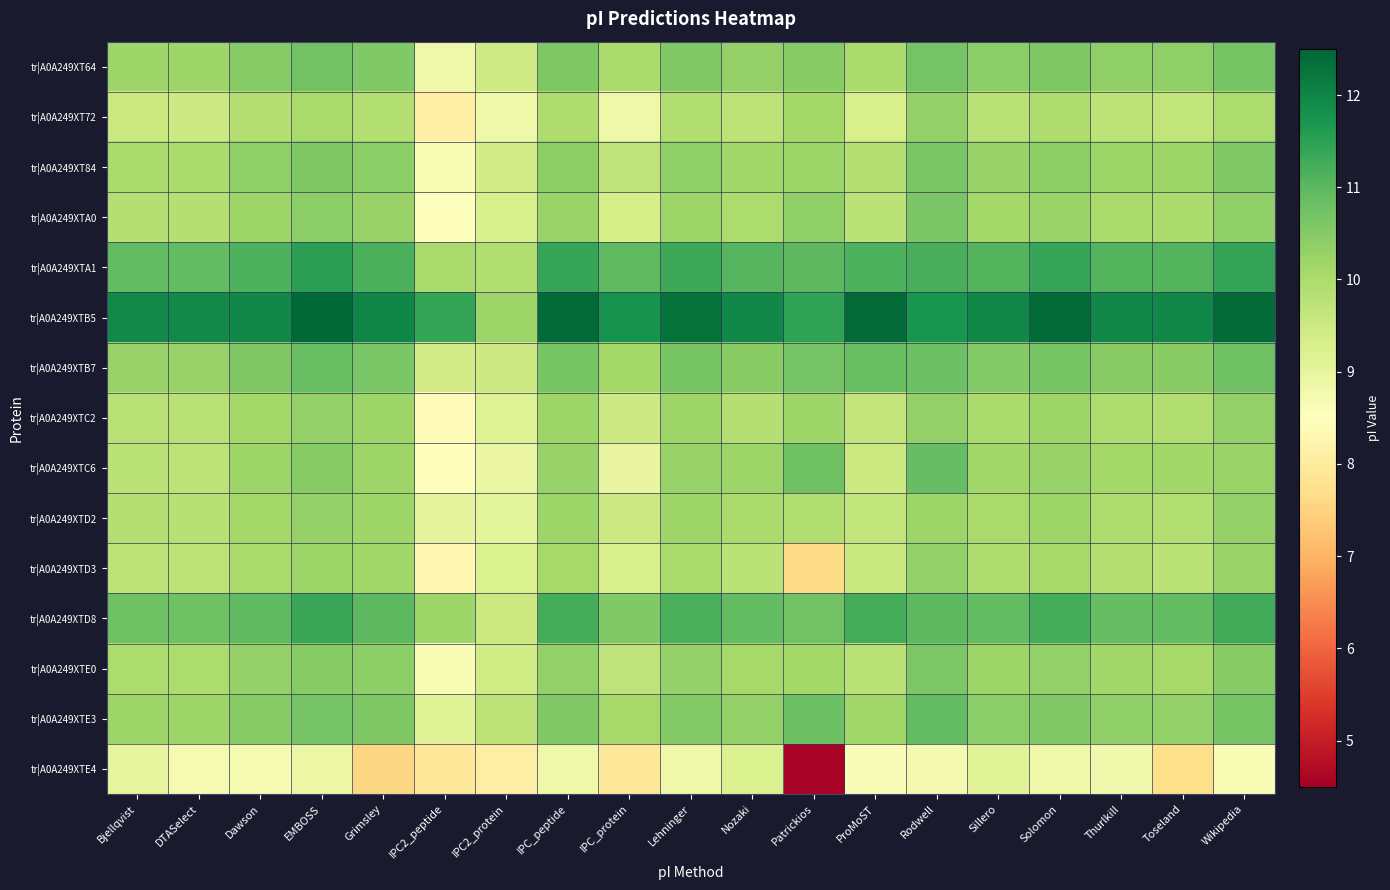

At Grimsley, list the series in order from largest to smallest.

tr|A0A249XTB5, tr|A0A249XTA1, tr|A0A249XTD8, tr|A0A249XTB7, tr|A0A249XTE3, tr|A0A249XT64, tr|A0A249XT84, tr|A0A249XTE0, tr|A0A249XTA0, tr|A0A249XTC2, tr|A0A249XTC6, tr|A0A249XTD2, tr|A0A249XTD3, tr|A0A249XT72, tr|A0A249XTE4